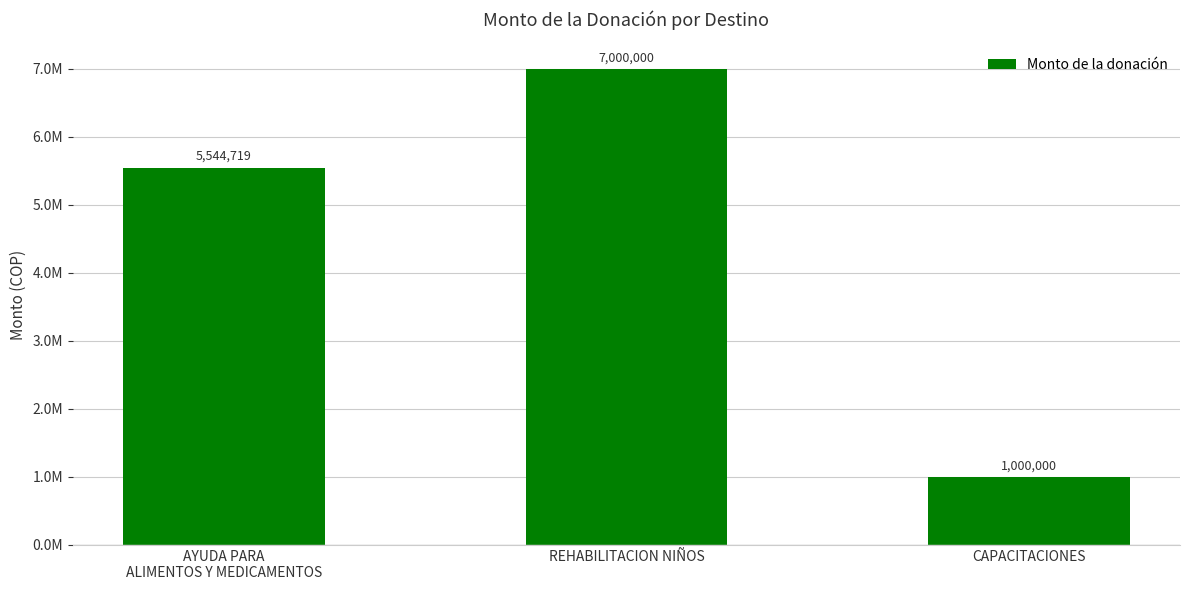

What is the change in value from AYUDA PARA
ALIMENTOS Y MEDICAMENTOS to REHABILITACION NIÑOS?

+1455281